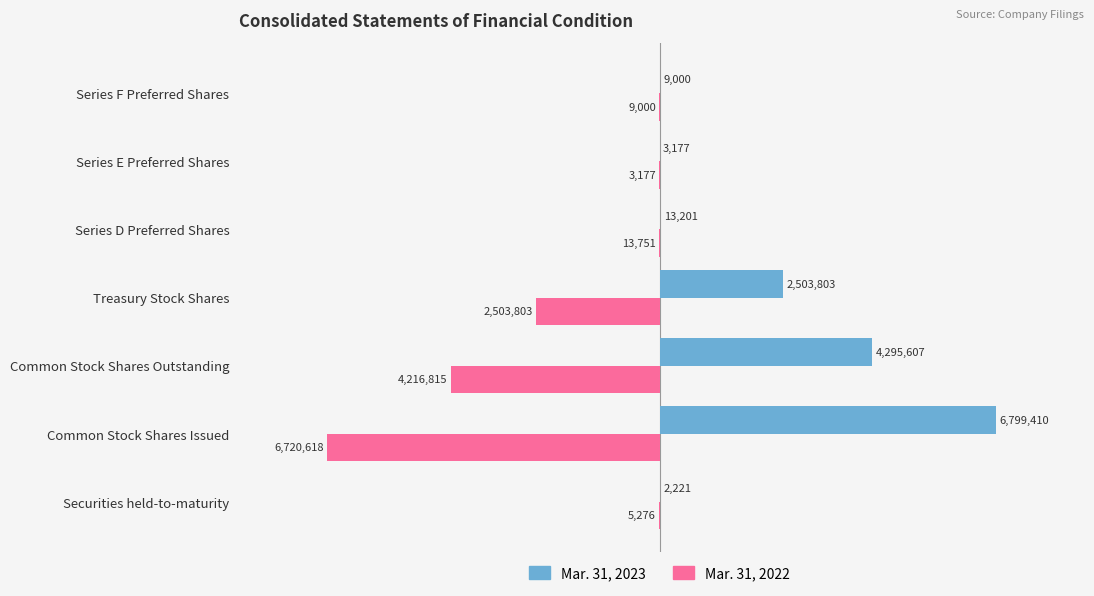

What are all the series names shown in the legend?

Mar. 31, 2023, Mar. 31, 2022